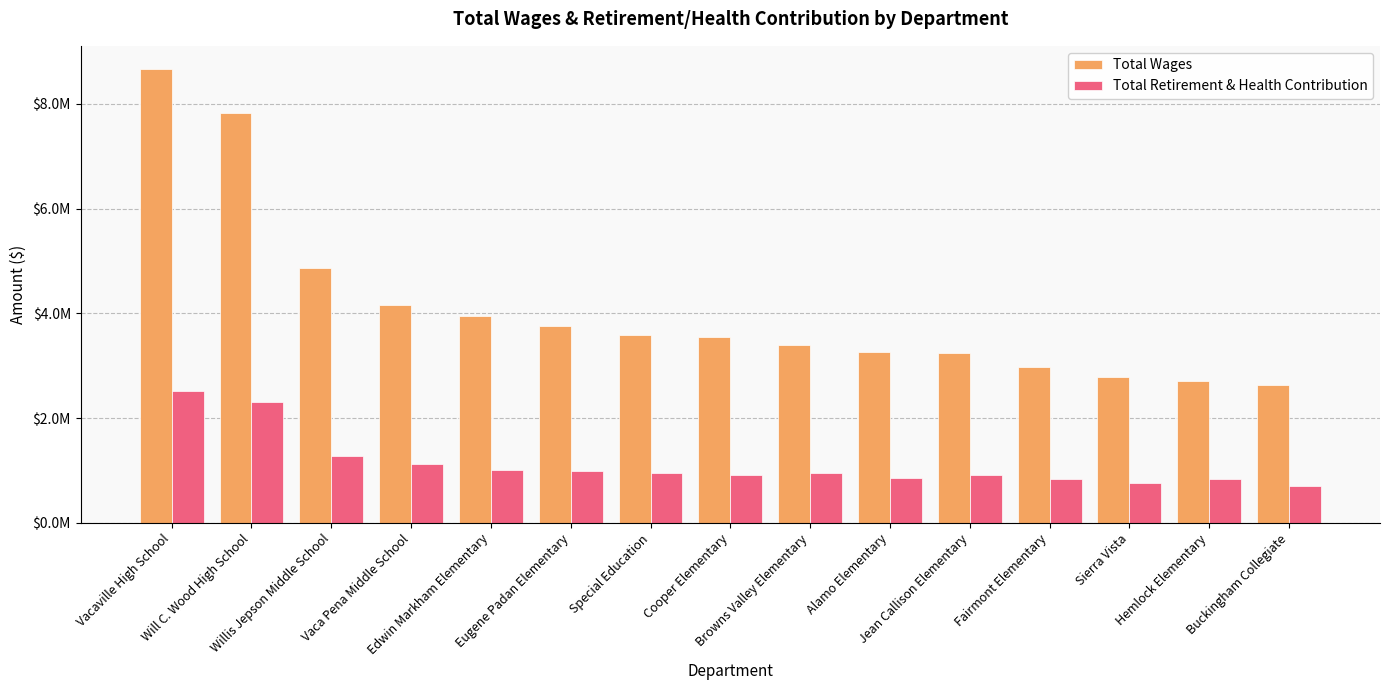

What is the sum of the Total Retirement & Health Contribution values at Cooper Elementary and Buckingham Collegiate?

1615735